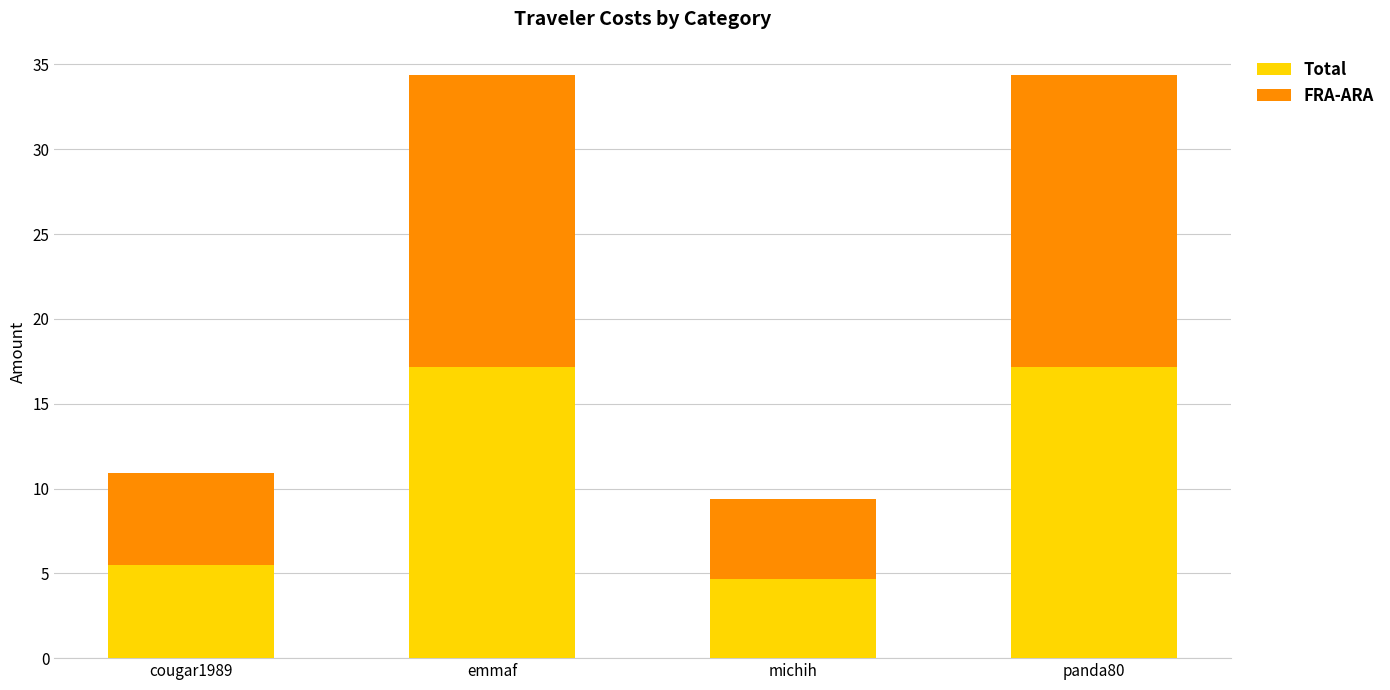

Read the Total value at michih.

4.7